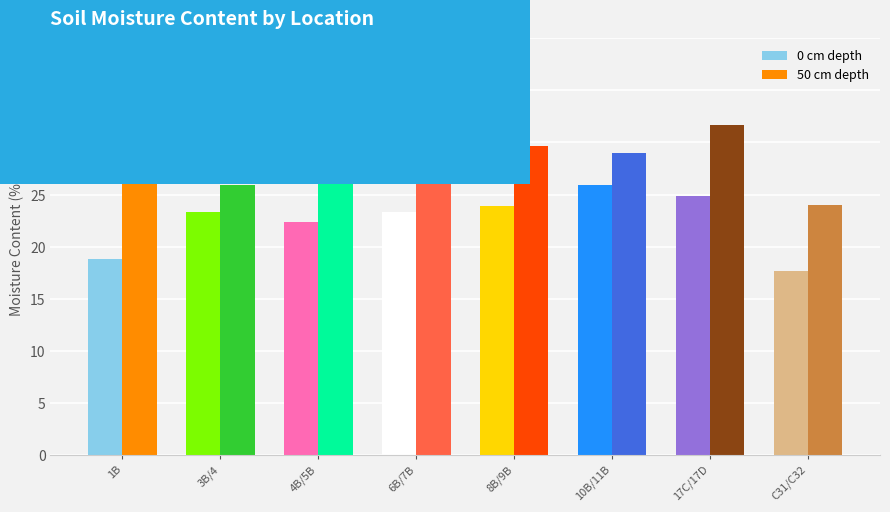

True or false: 0 cm depth has a value of 23.9 at 8B/9B.

True